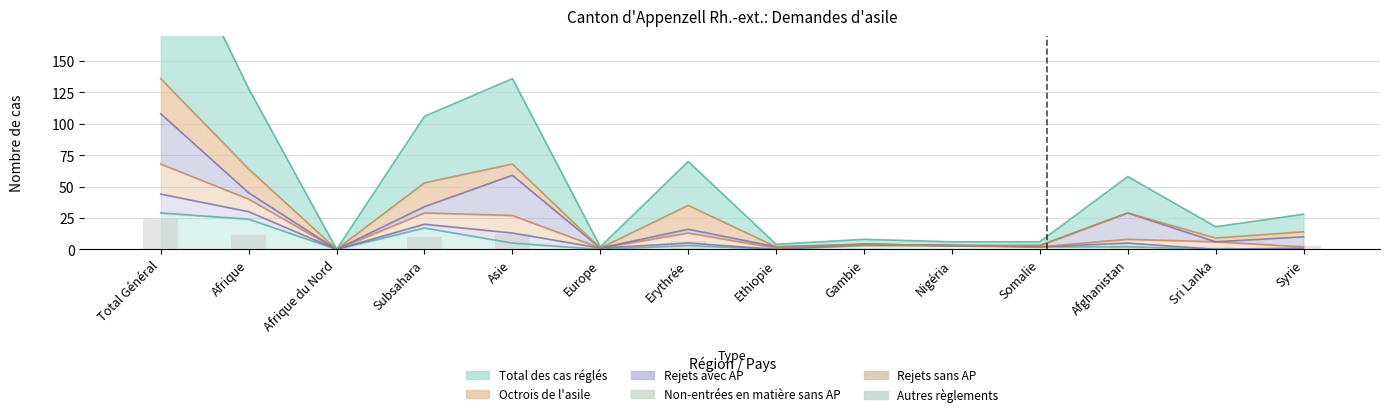

Which category has the lowest value across all series?

Afrique du Nord